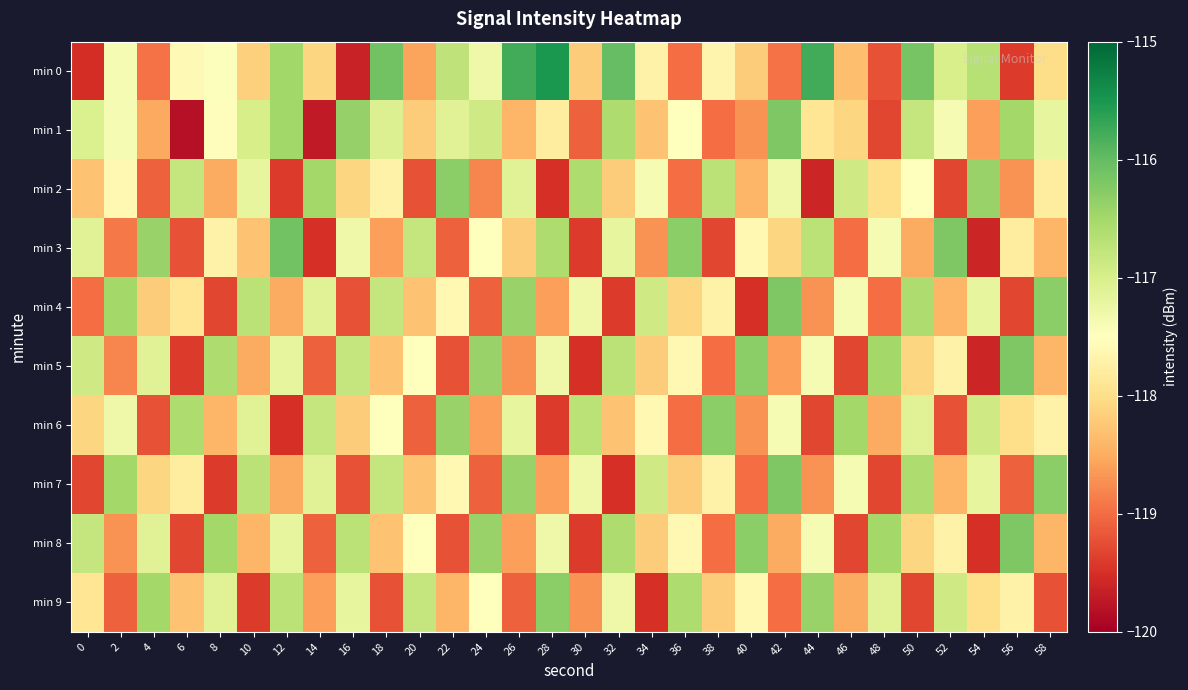

What is the difference between the highest and lowest values at 18?

3.1